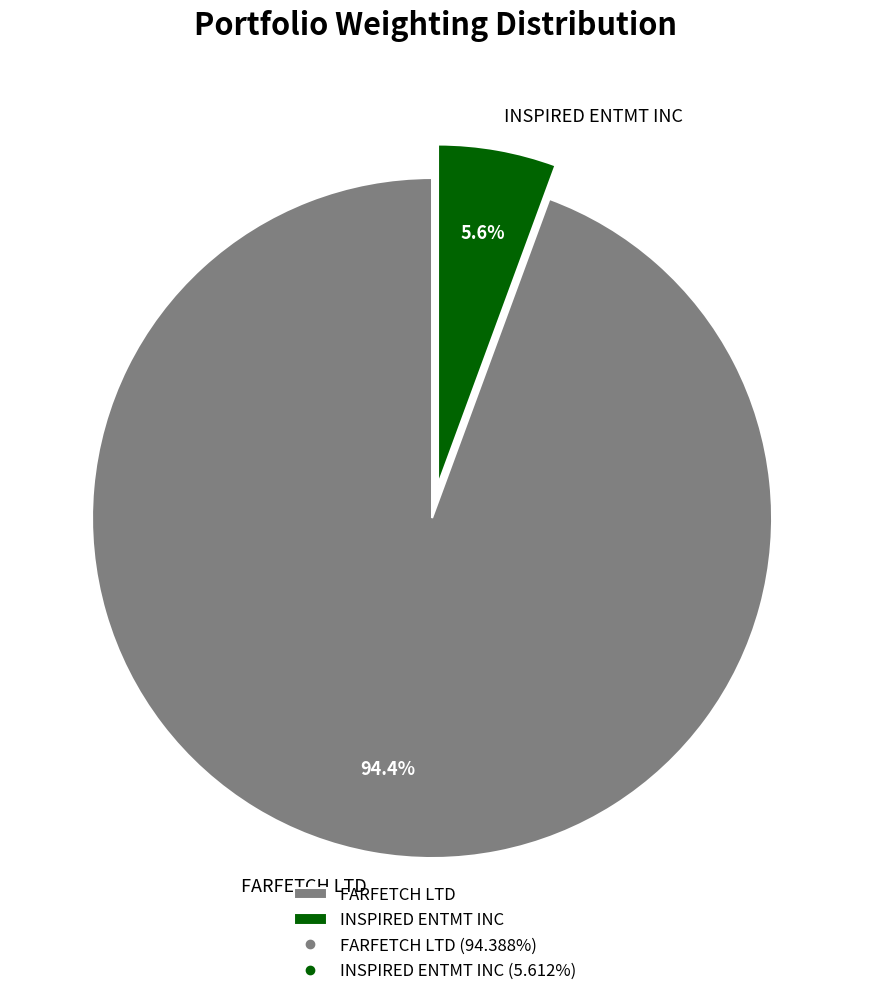

Which slice represents more than half of the pie?

FARFETCH LTD